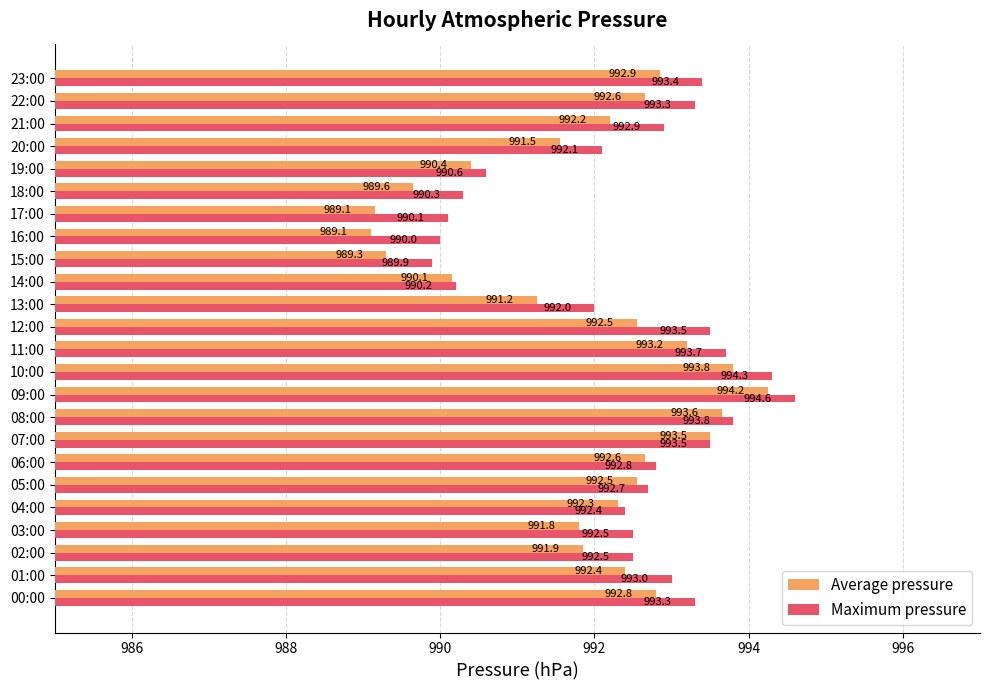

Is the value of Average pressure at 18:00 greater than the value of Maximum pressure at 16:00?

No